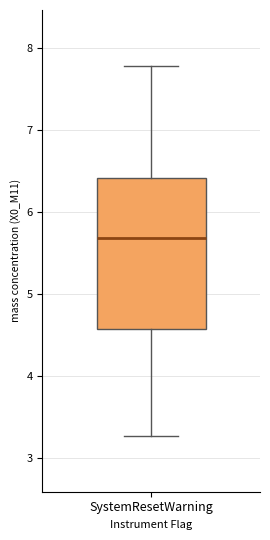

Read this box plot against the y-axis: the position of the median line, the range covered by the box, and the ends of both whiskers. The values are not printed on the chart, so give them approximately, as read against the axis.

median 5.7, box 4.6 to 6.4, whiskers 3.3 to 7.8